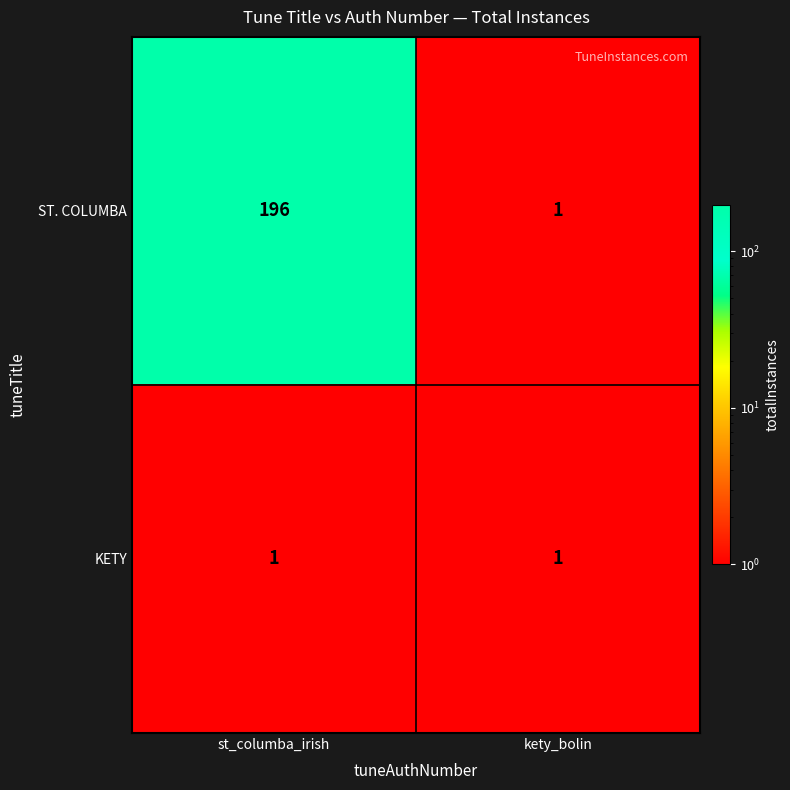

How many categories are shown in the chart?

2